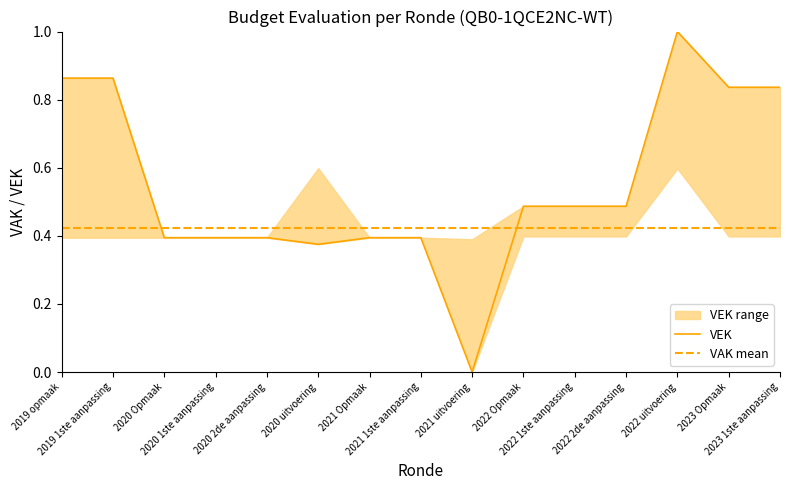

The value at 2021 Opmaak is 0.4. True or false?

True